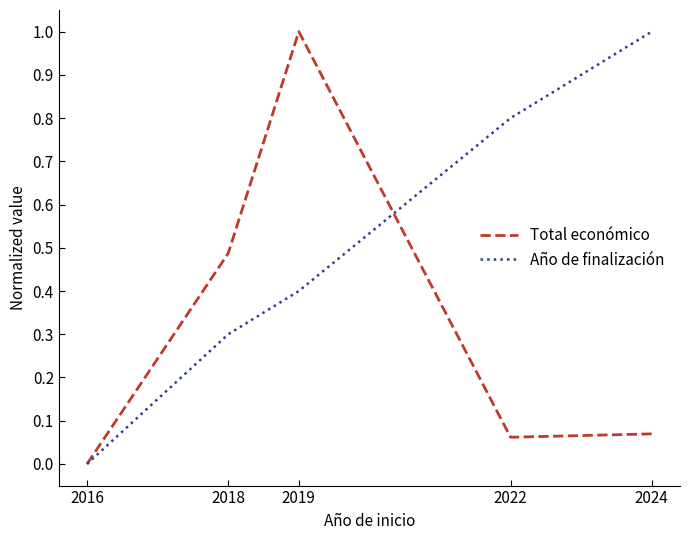

Is it true that Año de finalización equals 1.5 at 2024?

False